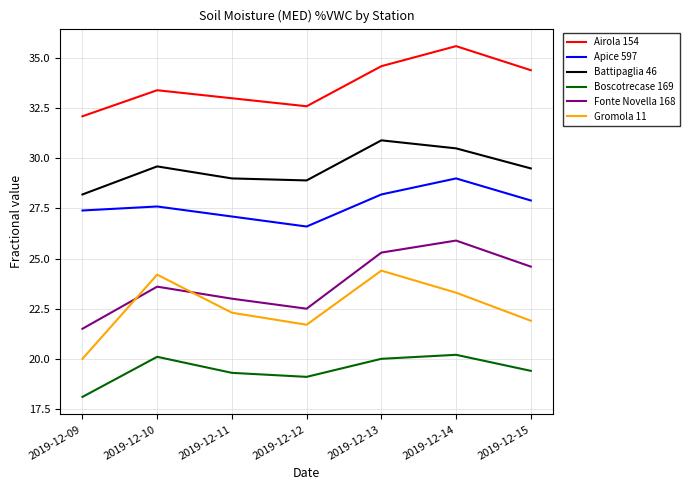

True or false: Fonte Novella 168 has a value of 22.5 at 2019-12-12.

True